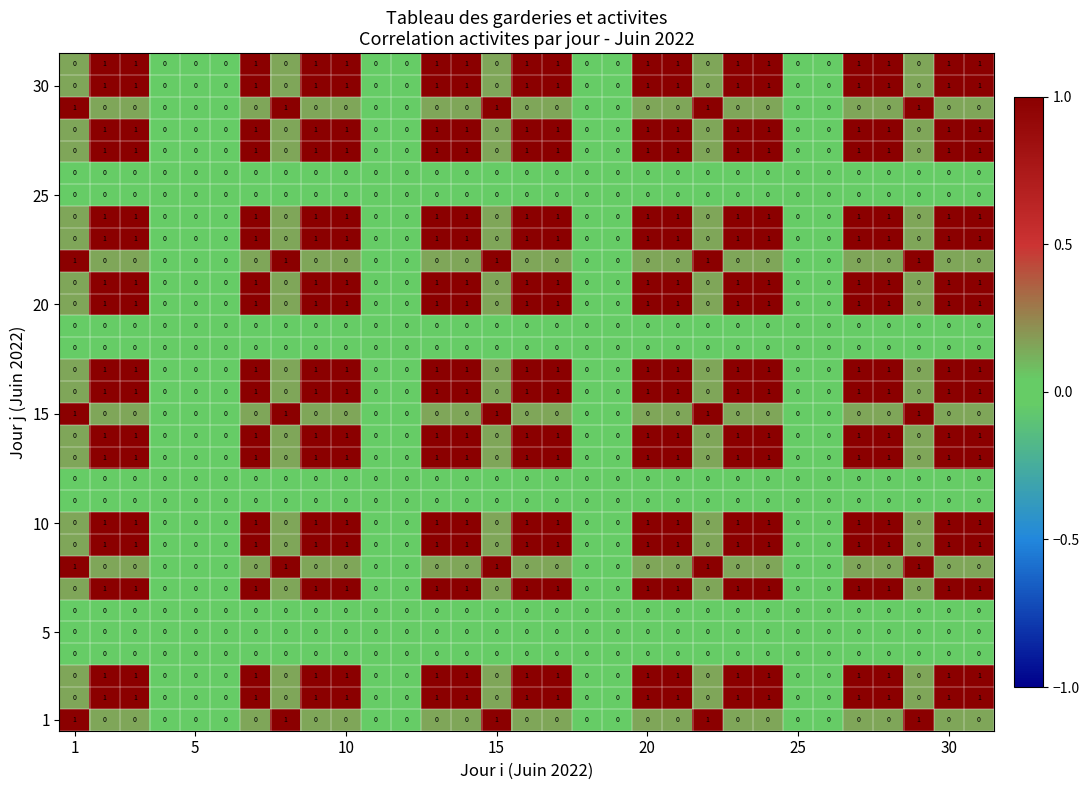

Is it true that 1 equals 0 at 5?

True